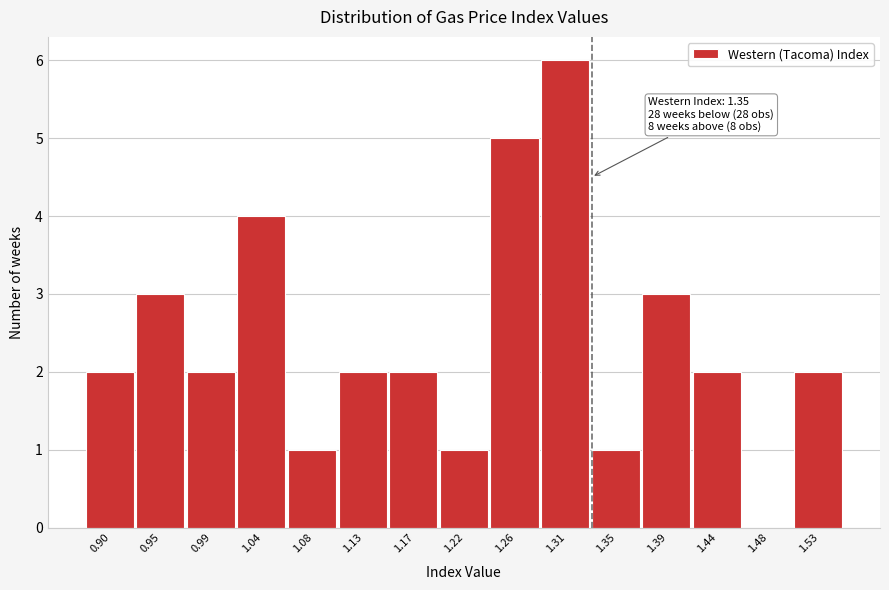

Reading left to right, list all the values displayed in this chart.

0.90=2	0.95=3	0.99=2	1.04=4	1.08=1	1.13=2	1.17=2	1.22=1	1.26=5	1.31=6	1.35=1	1.39=3	1.44=2	1.48=0	1.53=2